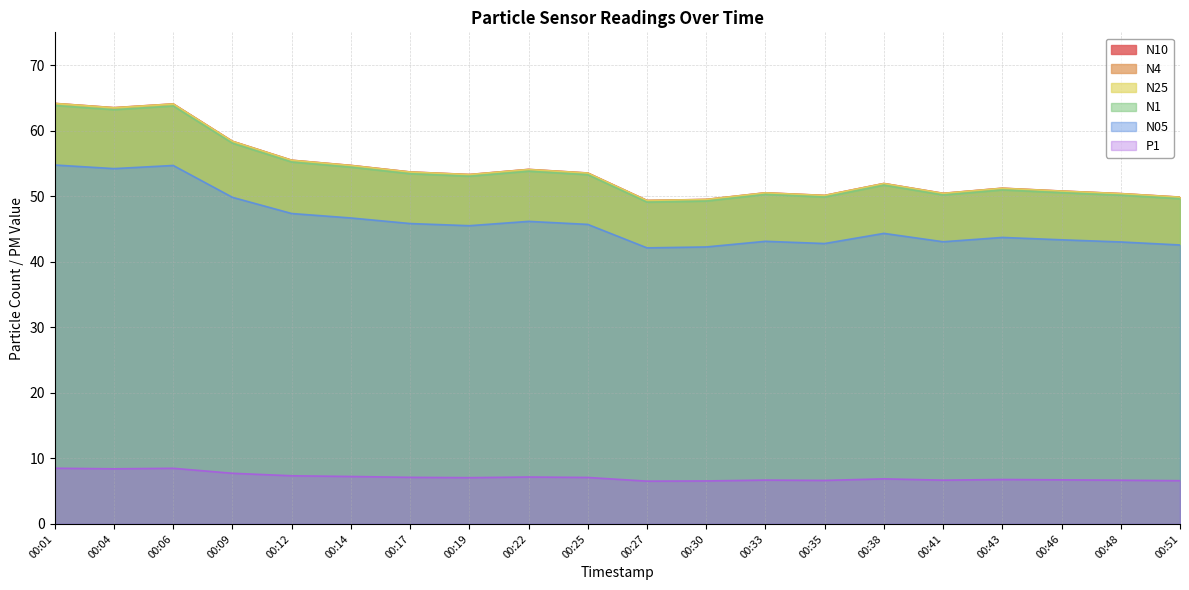

True or false: N05 has more than 1 interior local peaks.

True